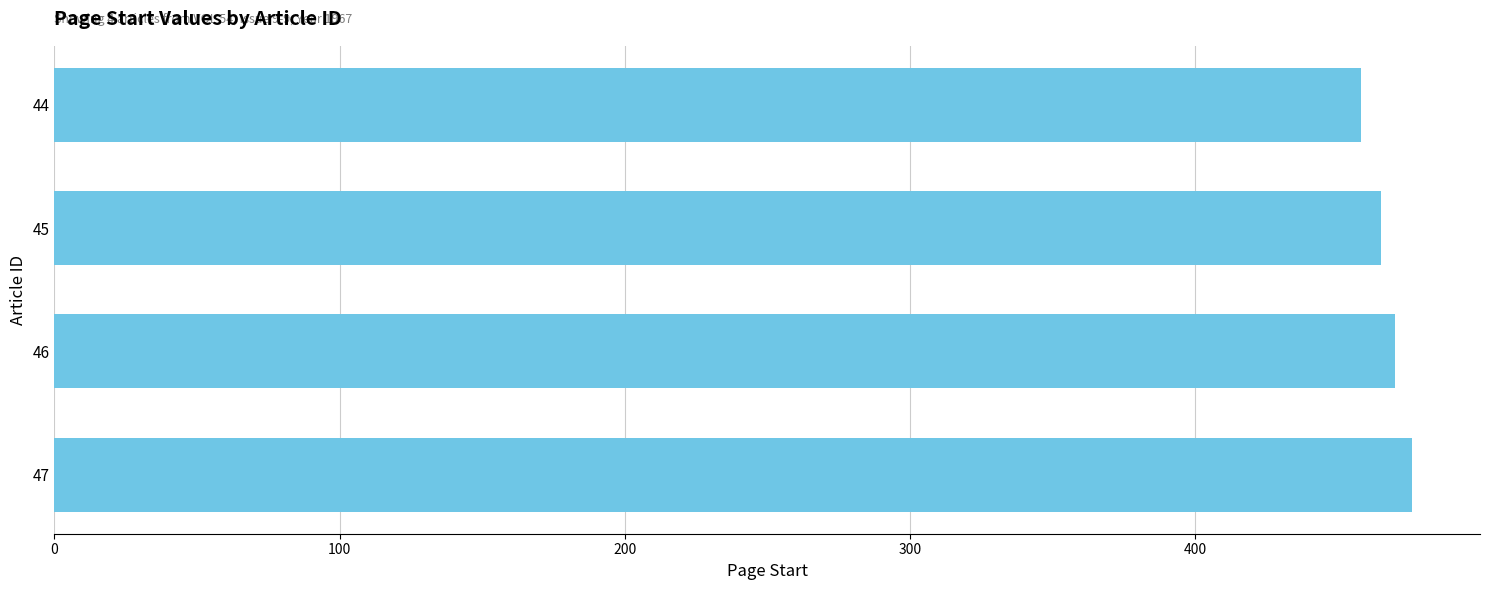

Reading bottom to top, extract all data points from this chart.

47=476	46=470	45=465	44=458